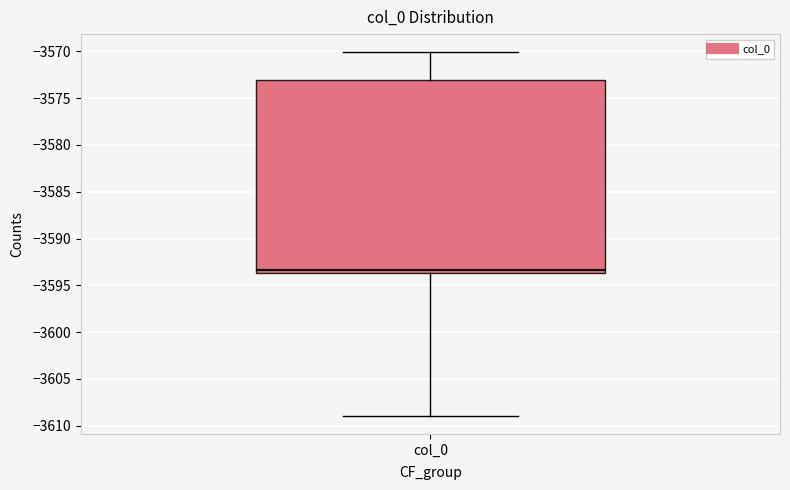

Read this box plot against the y-axis: the position of the median line, the range covered by the box, and the ends of both whiskers. The values are not printed on the chart, so give them approximately, as read against the axis.

median -3593.5 (just above the box's lower edge), box -3593.5 to -3573.0, whiskers -3609.0 to -3570.0